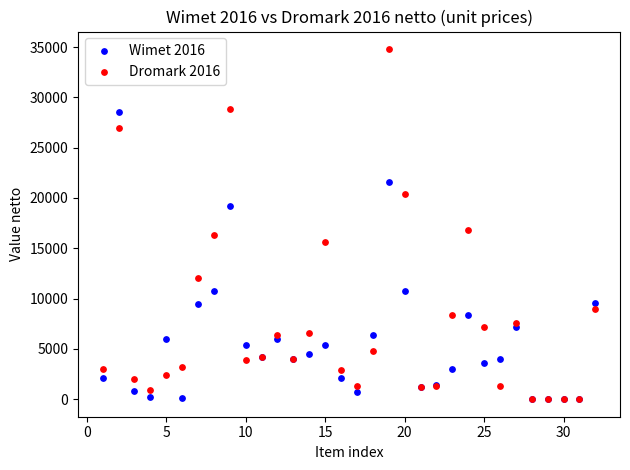

Across all series, what Y value is closest to 17400?

16800